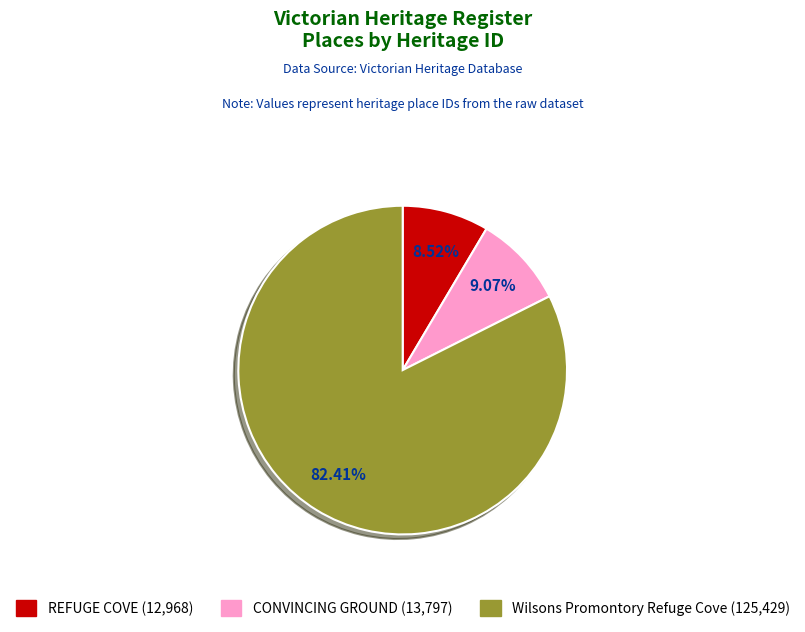

Is REFUGE COVE the majority of the pie?

No